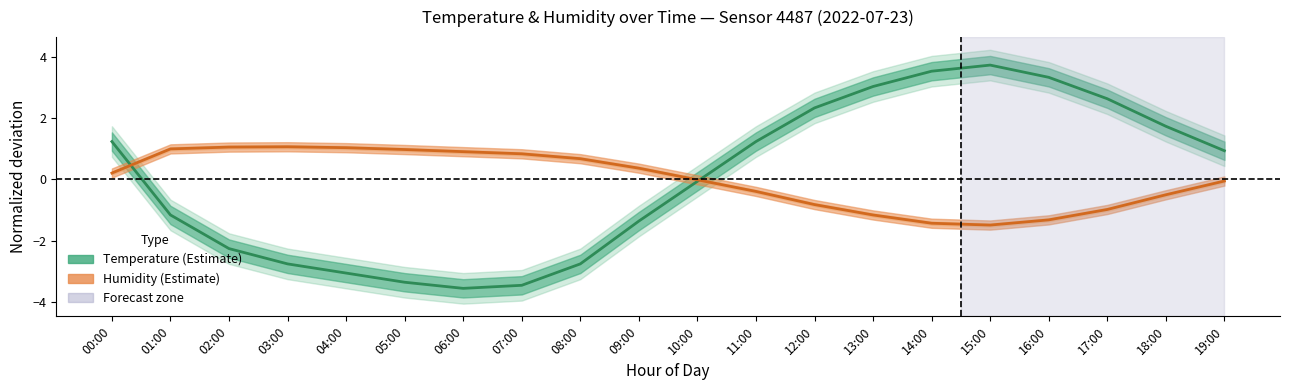

Which series has the widest spread of values?

Temperature (normalized)